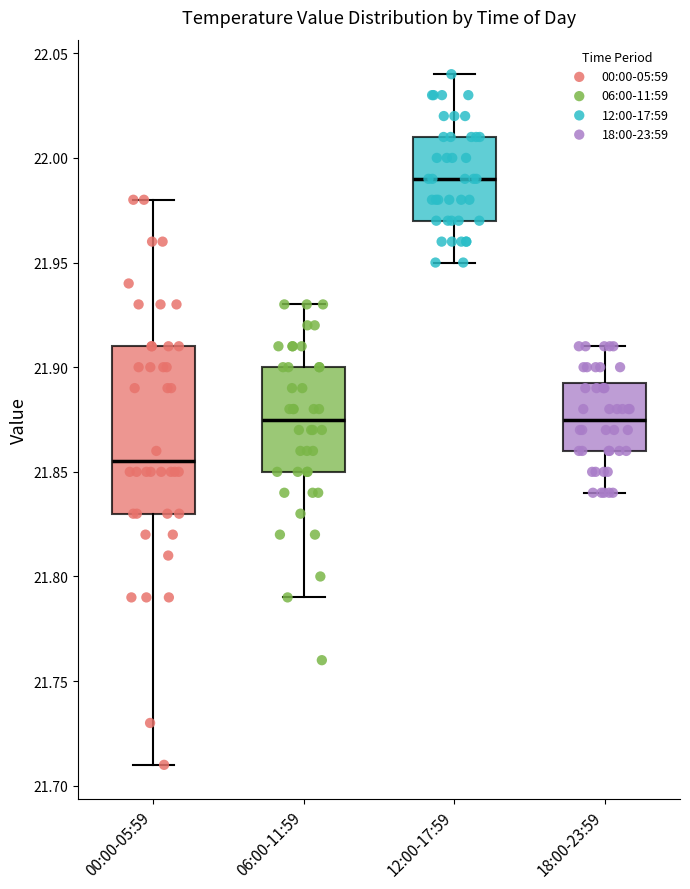

Comparing the boxes themselves (not the whiskers), which one is the tallest?

00:00-05:59